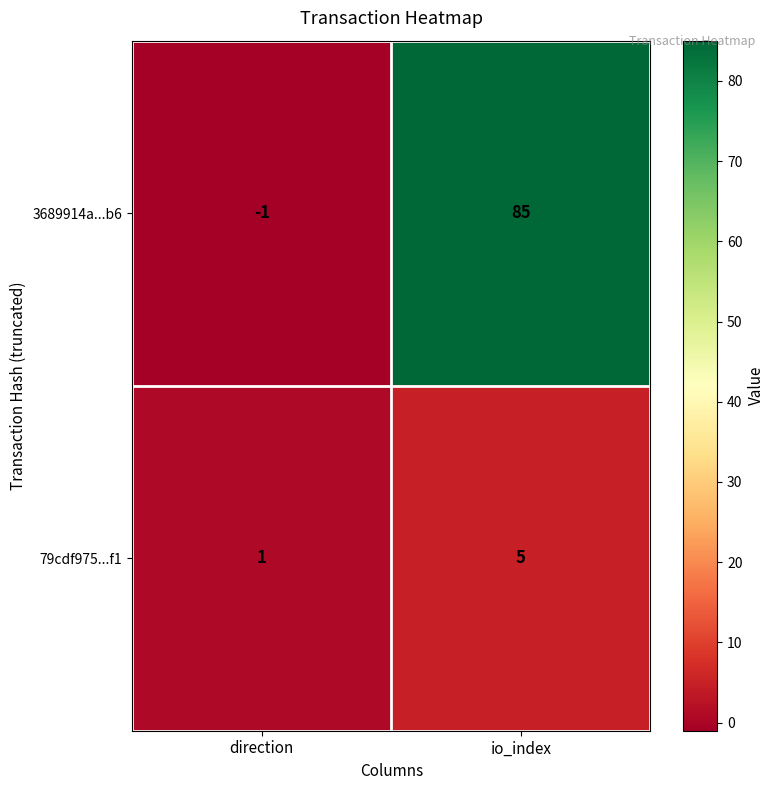

At how many categories does at least one series exceed 41?

1